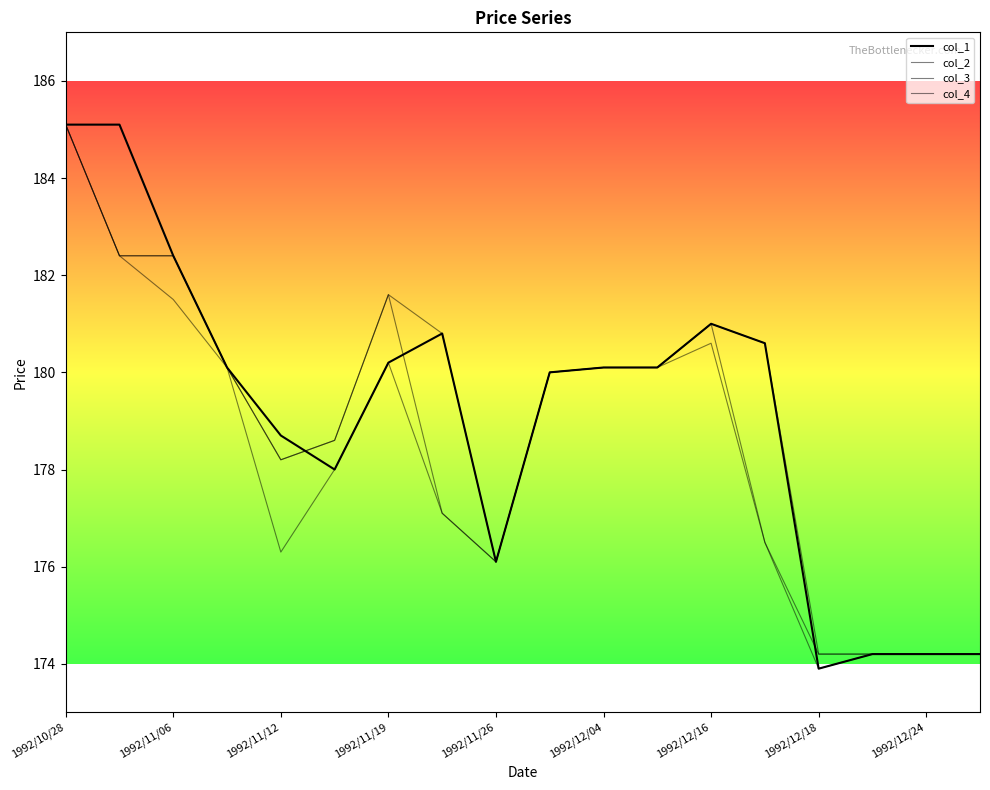

What is the maximum value for col_2?

185.1